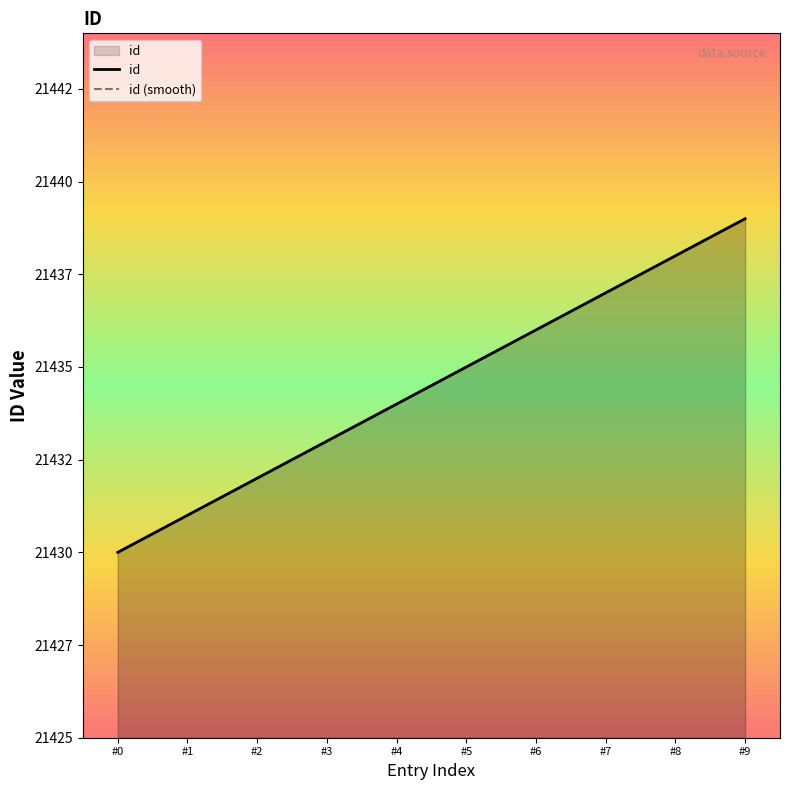

What is the maximum value shown in the chart?

21439